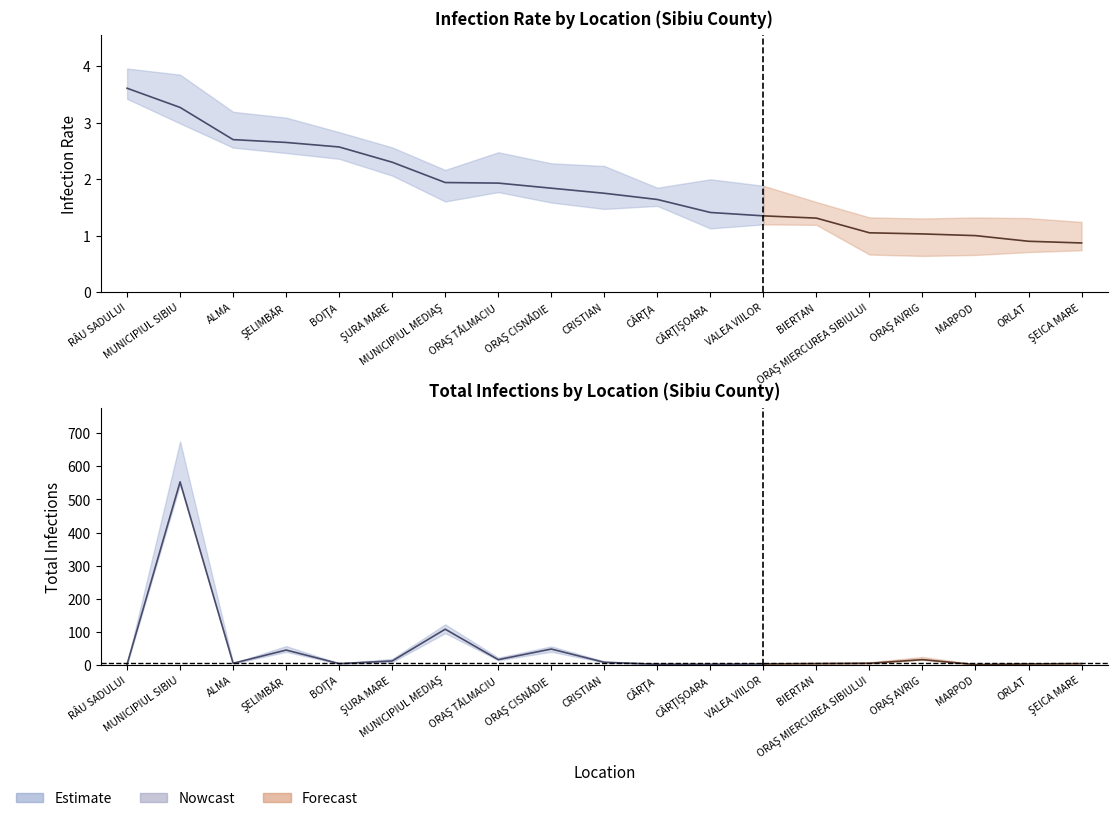

What is the sum of the infections values at MUNICIPIUL SIBIU and MUNICIPIUL MEDIAŞ?

661.0